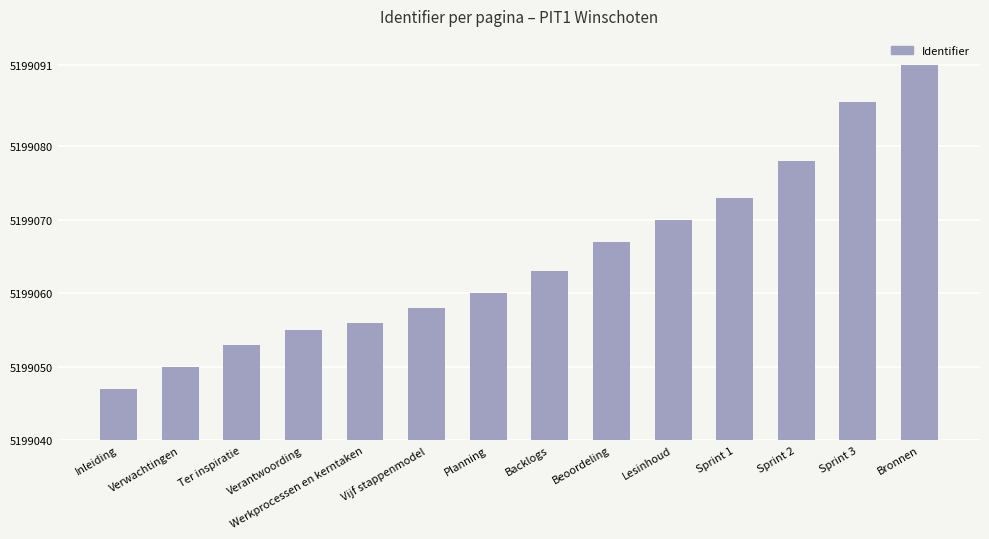

What is the label of the 3rd bar from the left?

Ter inspiratie